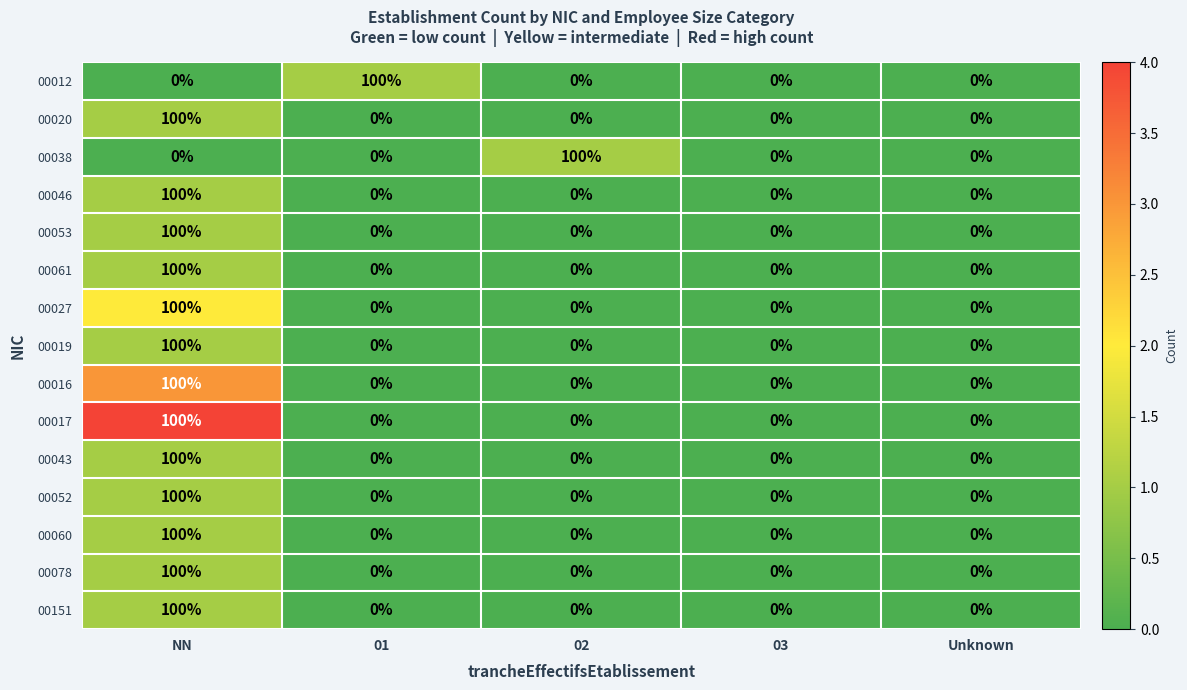

At which label does 00046 reach its peak?

NN